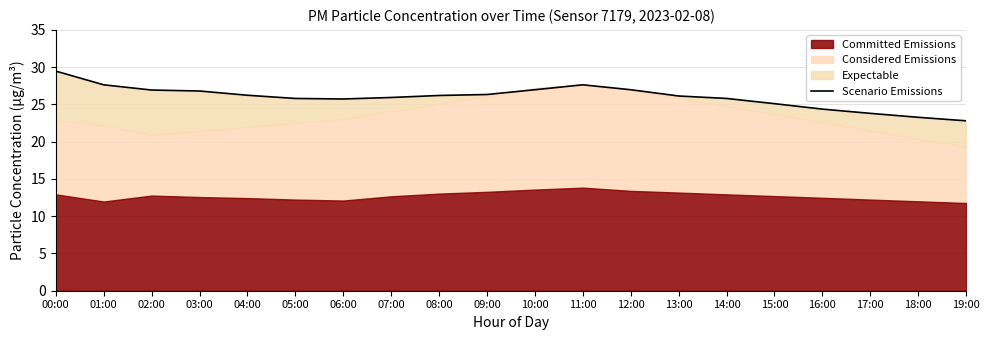

How many lines are shown in the chart?

1